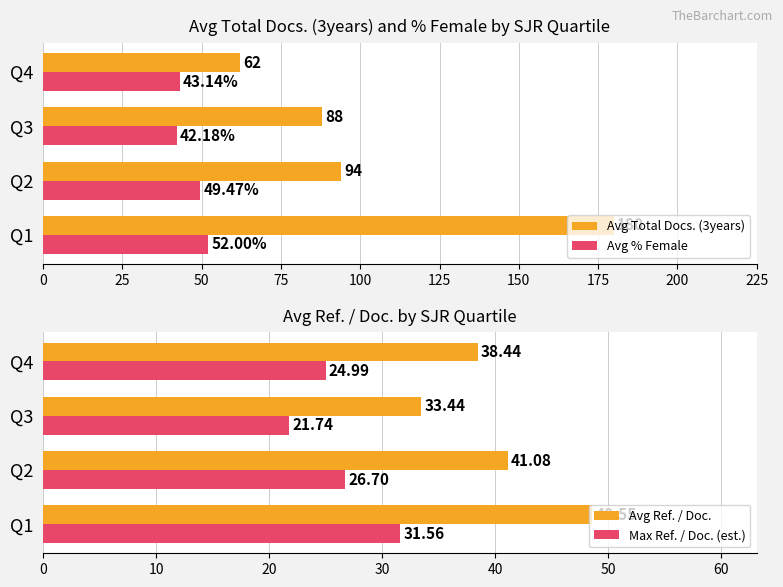

What is the value of the Avg Total Docs. (3years) bar at the 1st from the left?

180.0